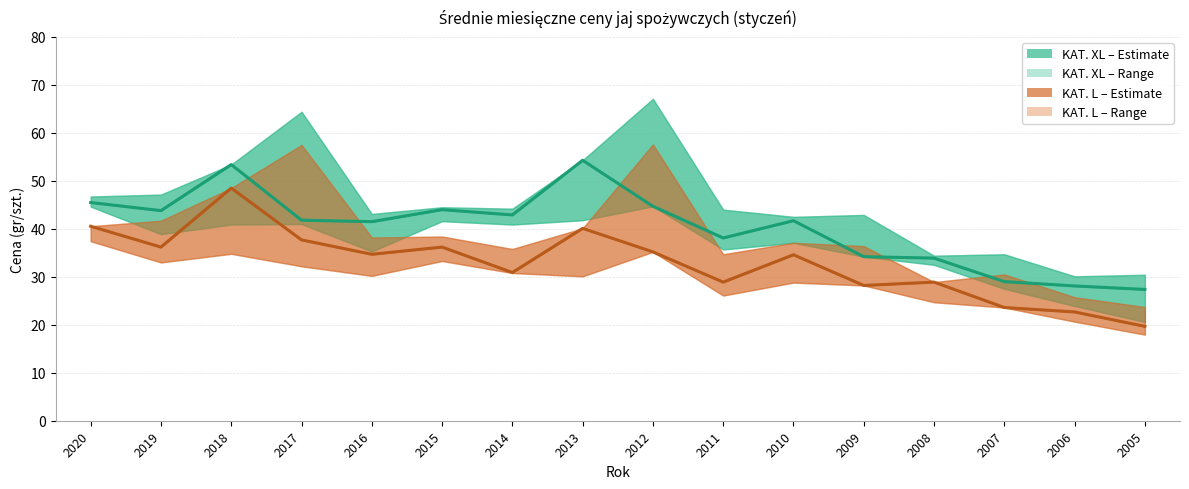

How many distinct data groups are displayed?

2